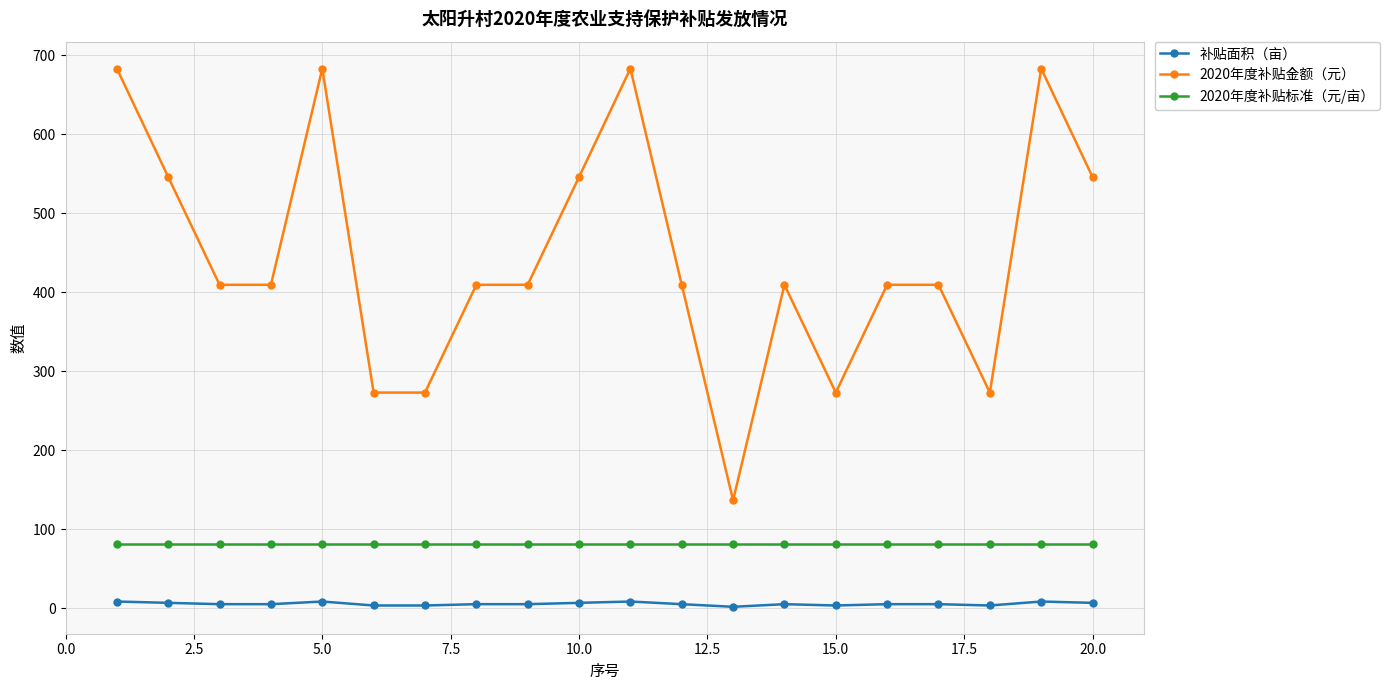

True or false: 2020年度补贴标准（元/亩） and 补贴面积（亩） cross at least once.

False